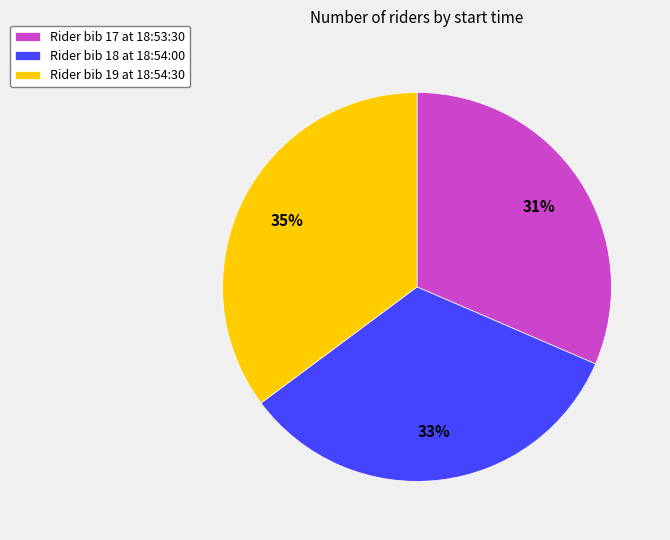

Between Rider bib 18 at 18:54:00 and Rider bib 17 at 18:53:30, which is larger?

Rider bib 18 at 18:54:00